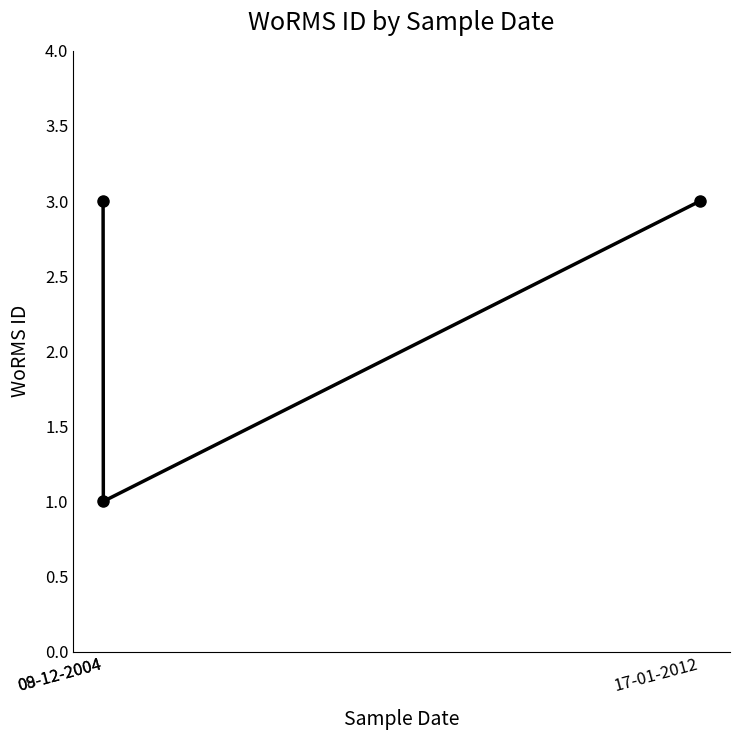

What is the maximum value shown in the chart?

3